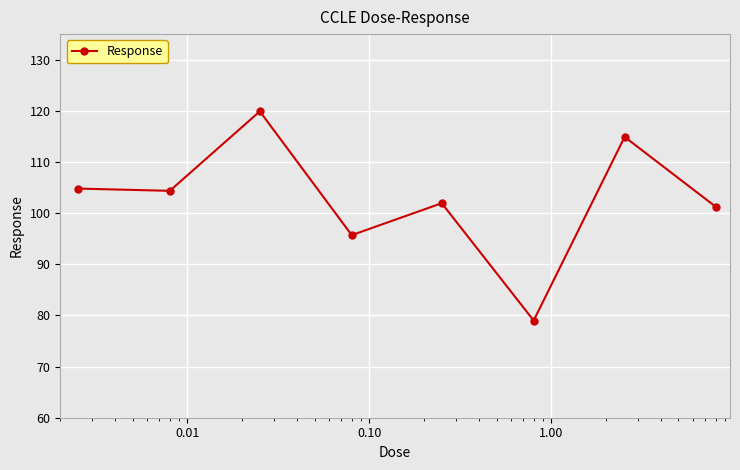

What is the difference between the maximum and minimum values?

40.9